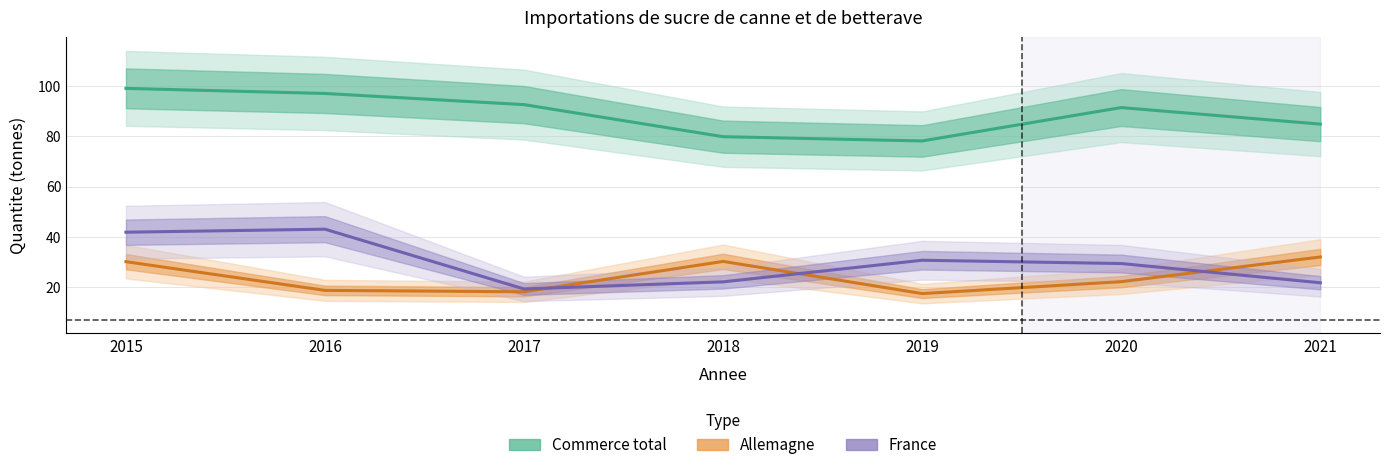

What is the difference between the France values at 2019 and 2016?

12.3